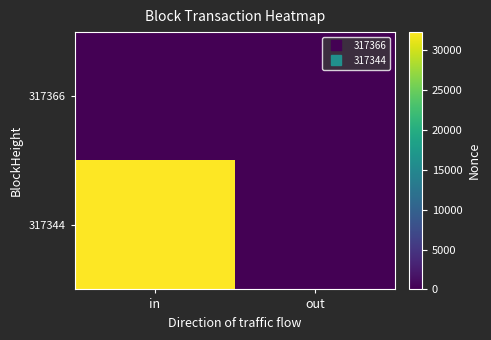

Which label corresponds to the largest value in the chart?

in